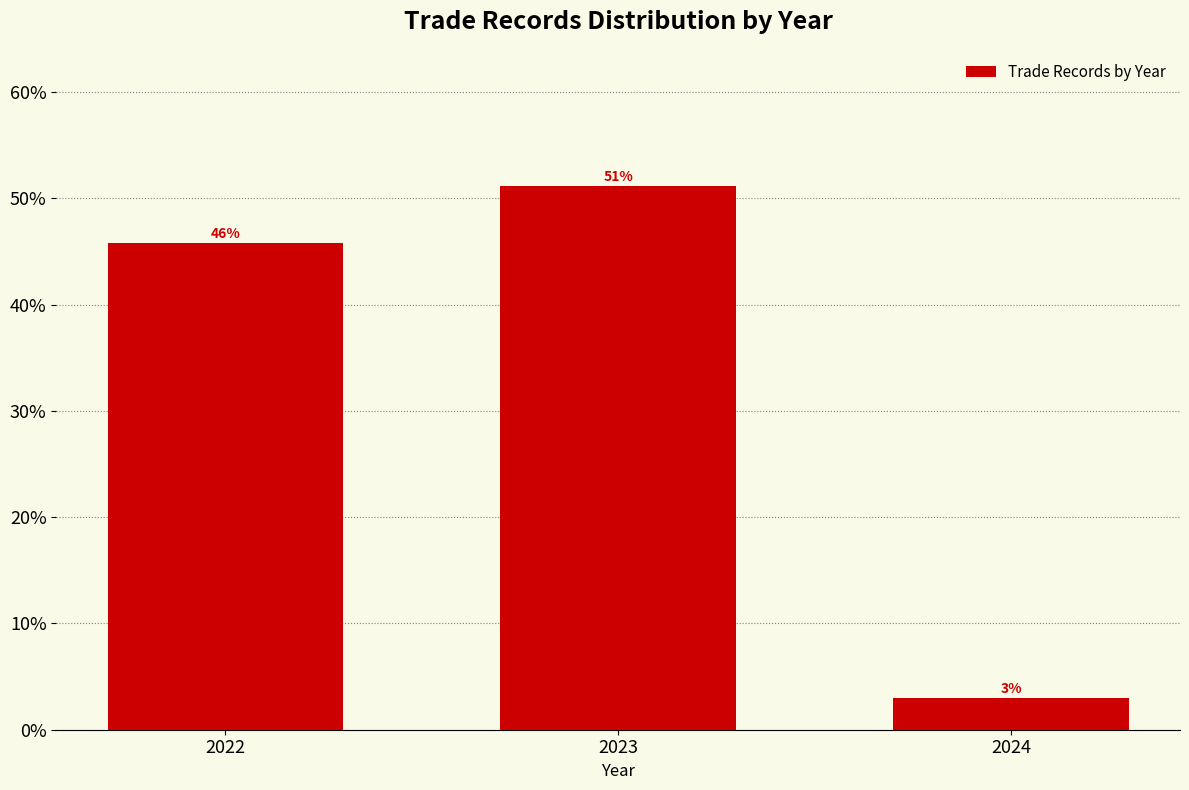

Are the bars horizontal?

No